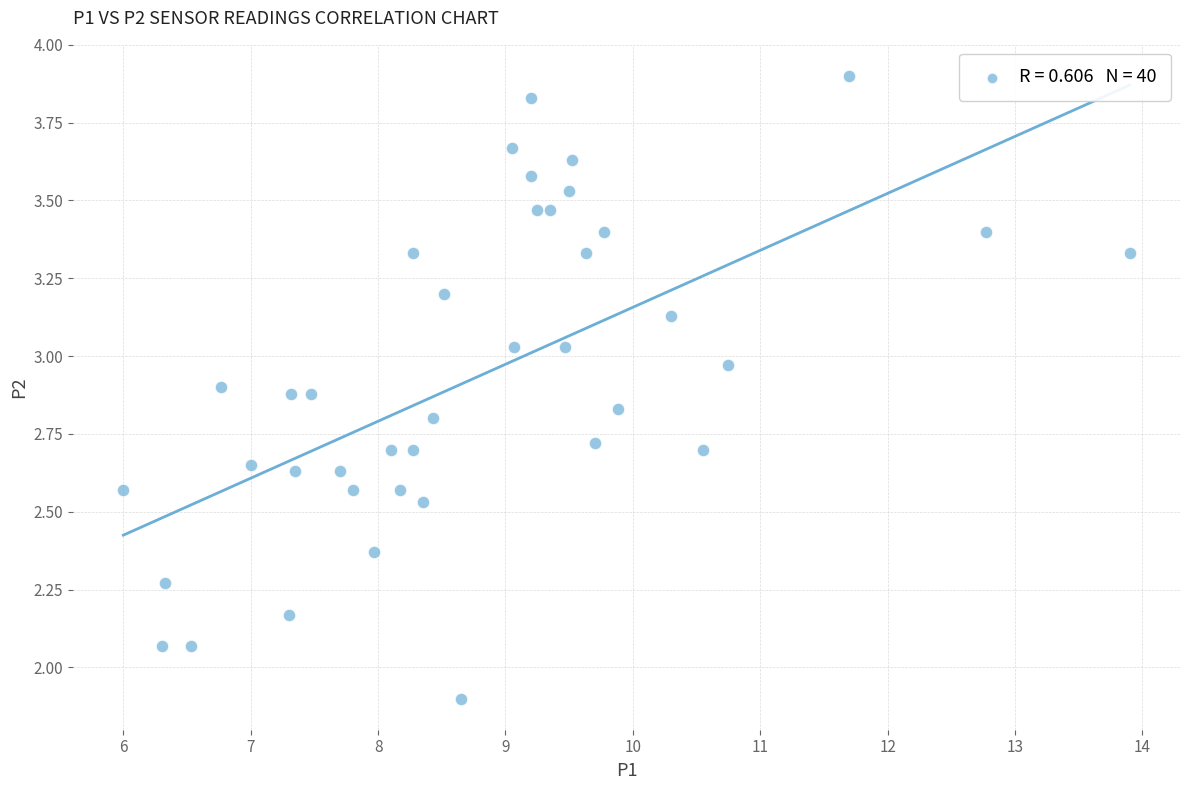

What is the range of Y values (max minus min)?

2.0